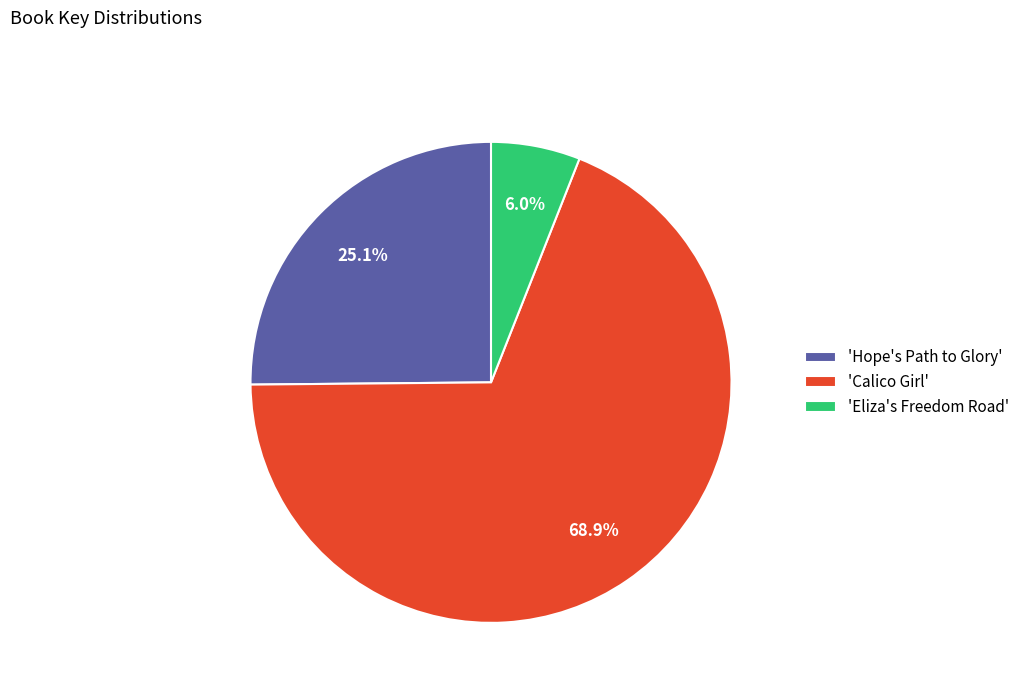

Which slice represents more than half of the pie?

'Calico Girl'